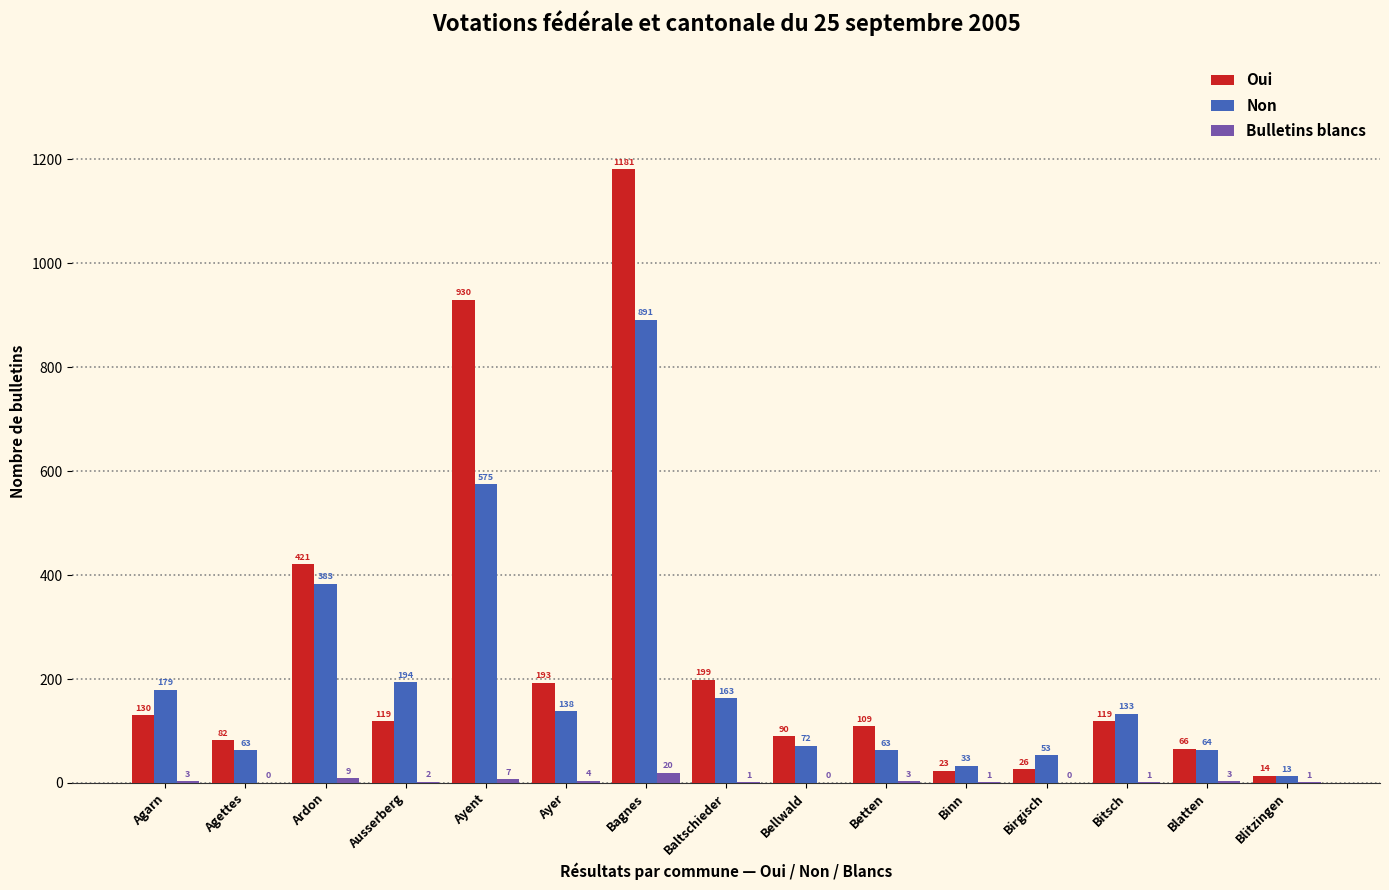

What is the difference between the Non values at Bellwald and Agarn?

107